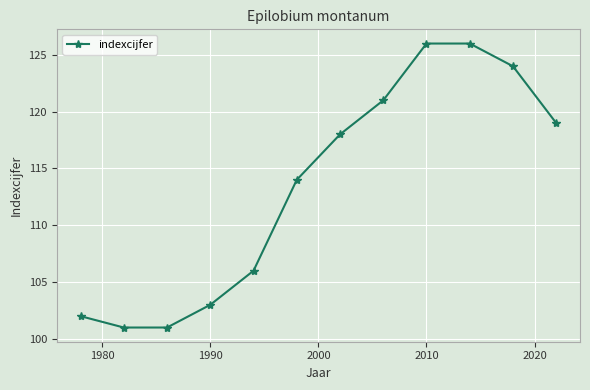

What is the smallest value displayed?

101